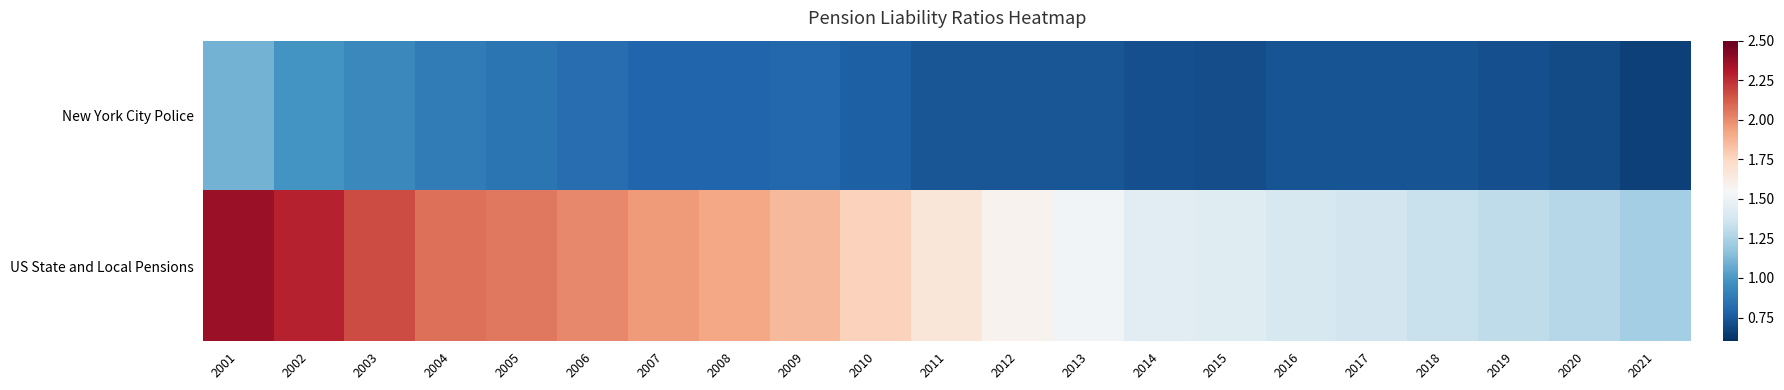

What is the maximum value shown in the chart?

2.4